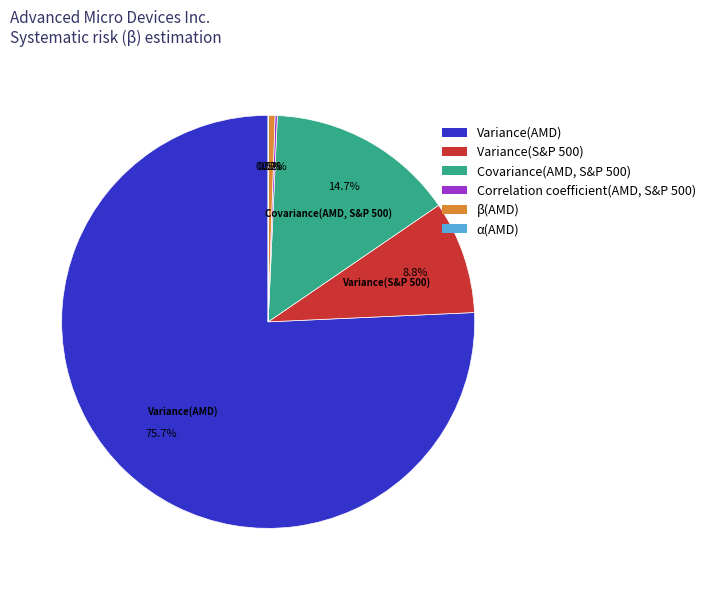

What is the largest slice in the pie chart?

Variance(AMD)